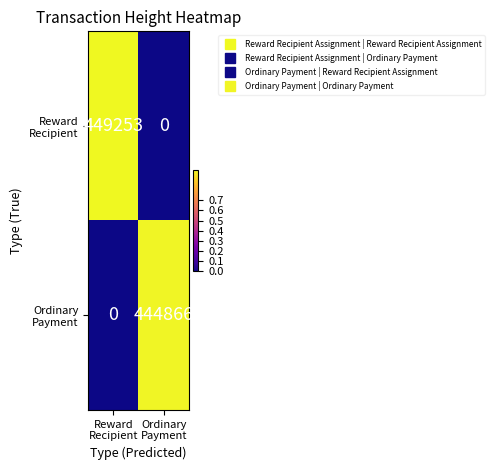

What is the greatest value displayed?

449253